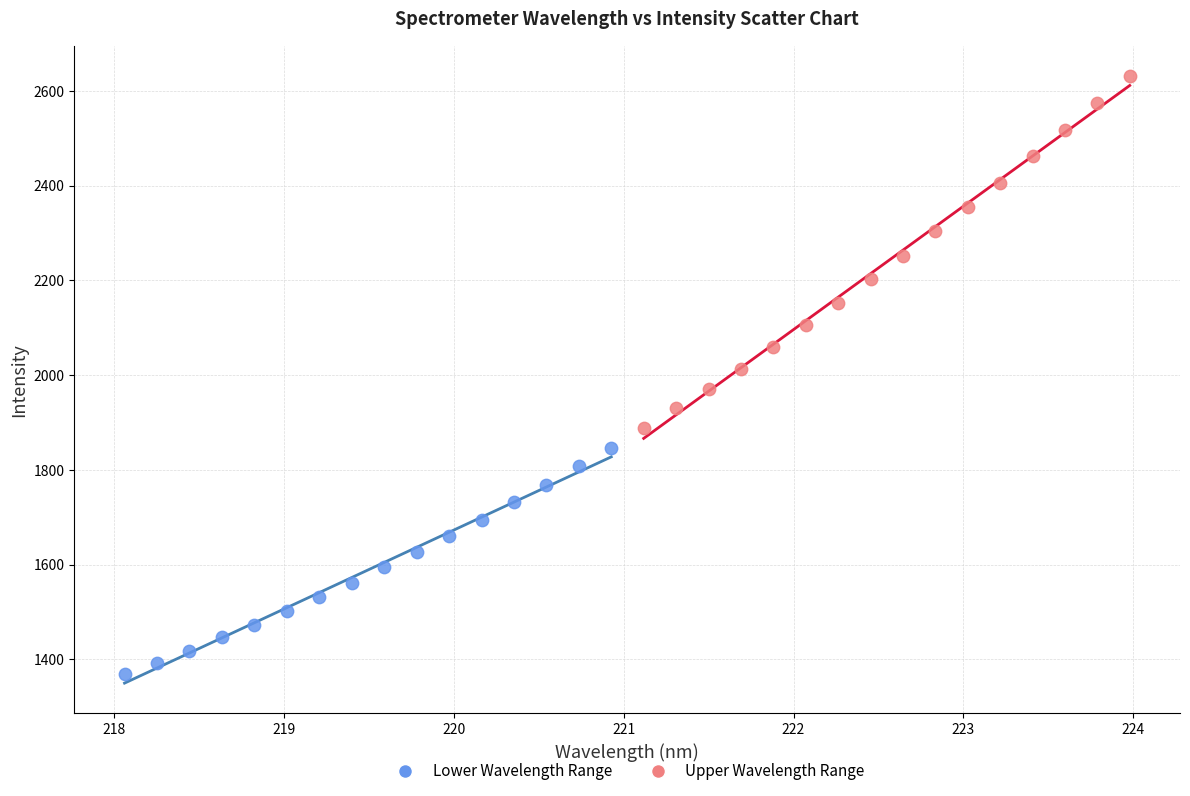

Which series contains the highest Y value?

Upper Wavelength Range